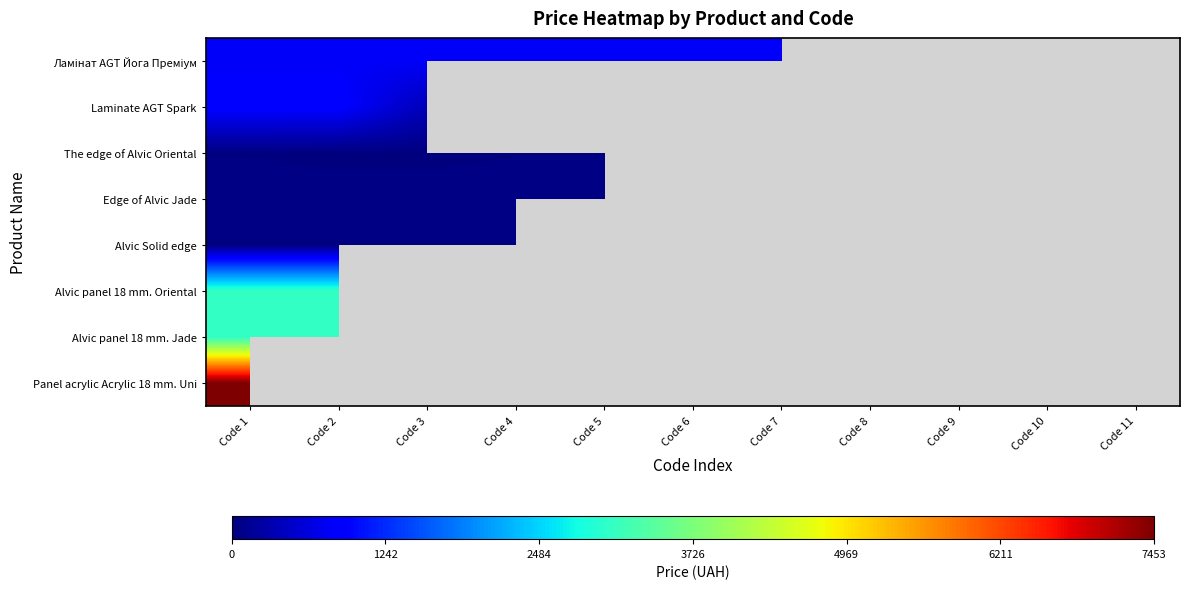

Is the value of Alvic Solid edge at Code 7 greater than the value of Edge of Alvic Jade at Code 4?

No